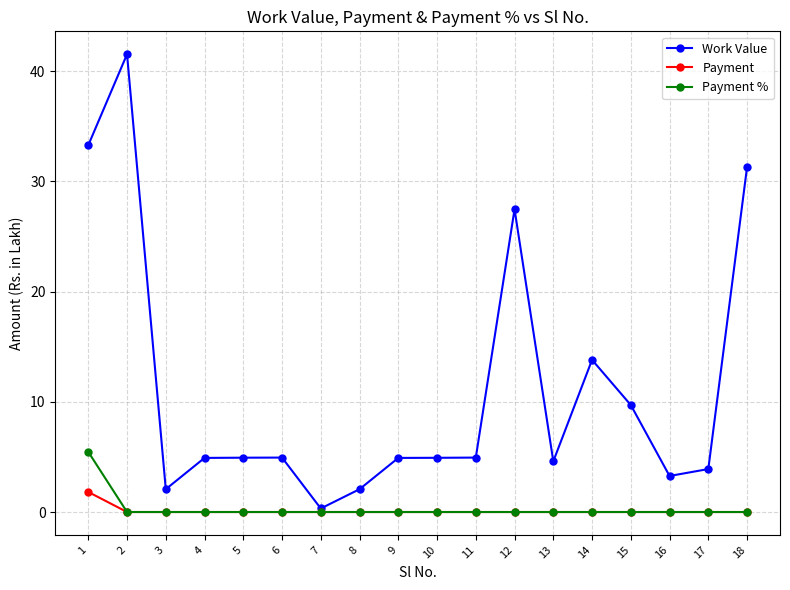

What is the value of the Work Value point at the 7th from the left?

0.3